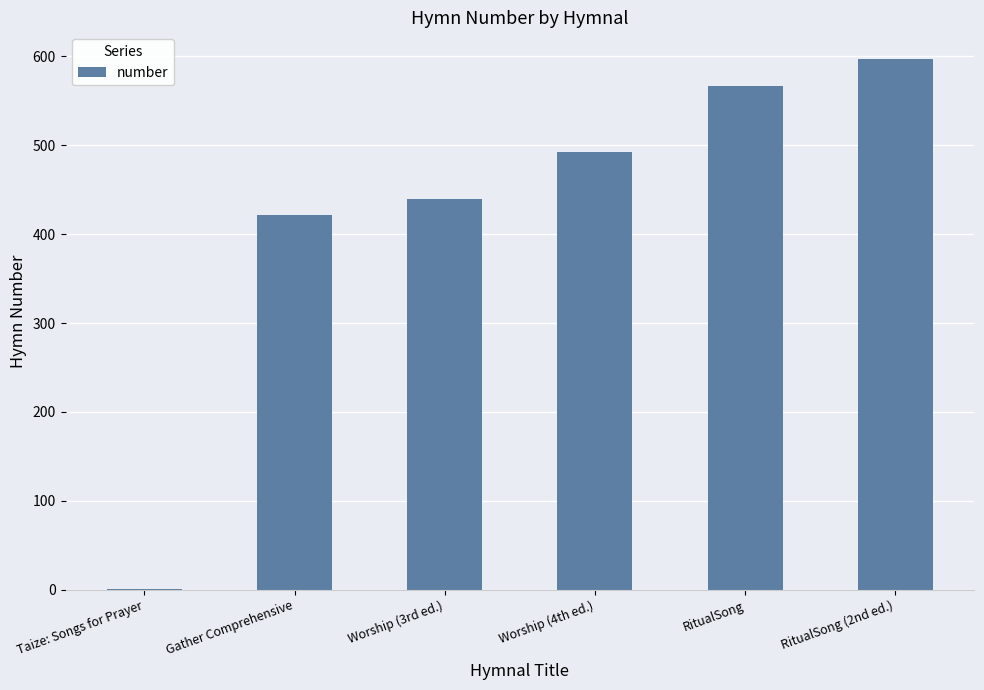

Which category has the highest value across all series?

RitualSong (2nd ed.)